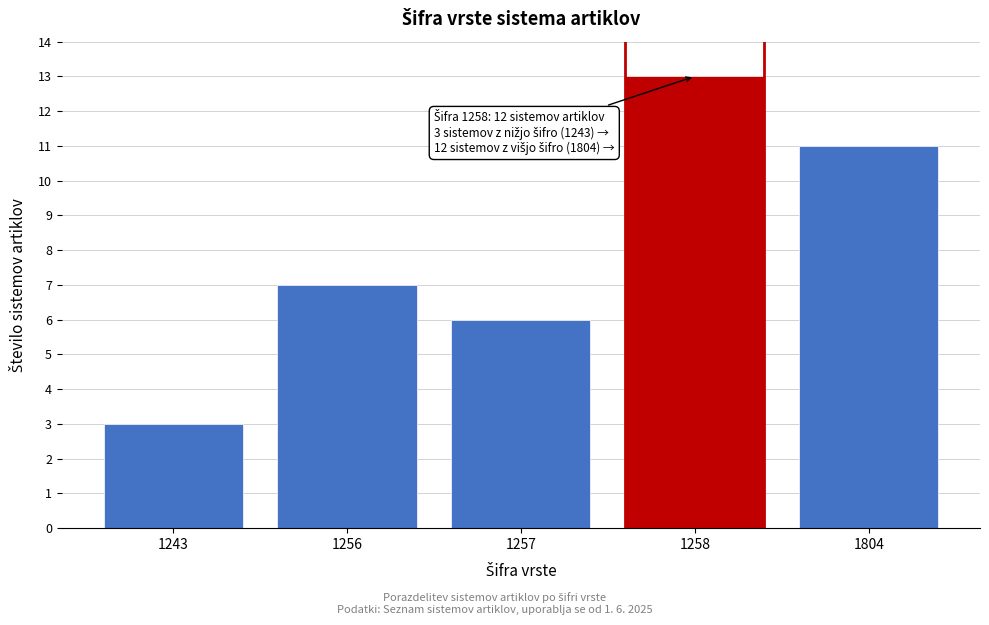

Reading left to right, transcribe all the data shown in this chart.

1243=3	1256=7	1257=6	1258=13	1804=11